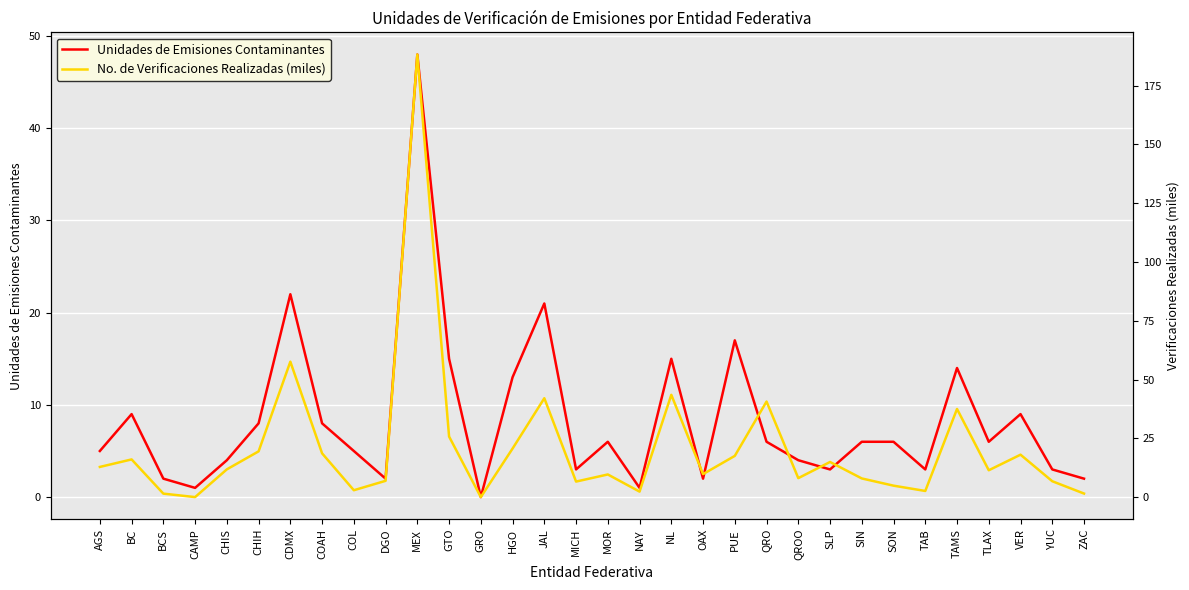

What is the value of the Unidades de Emisiones Contaminantes point at the 7th from the left?

22.0